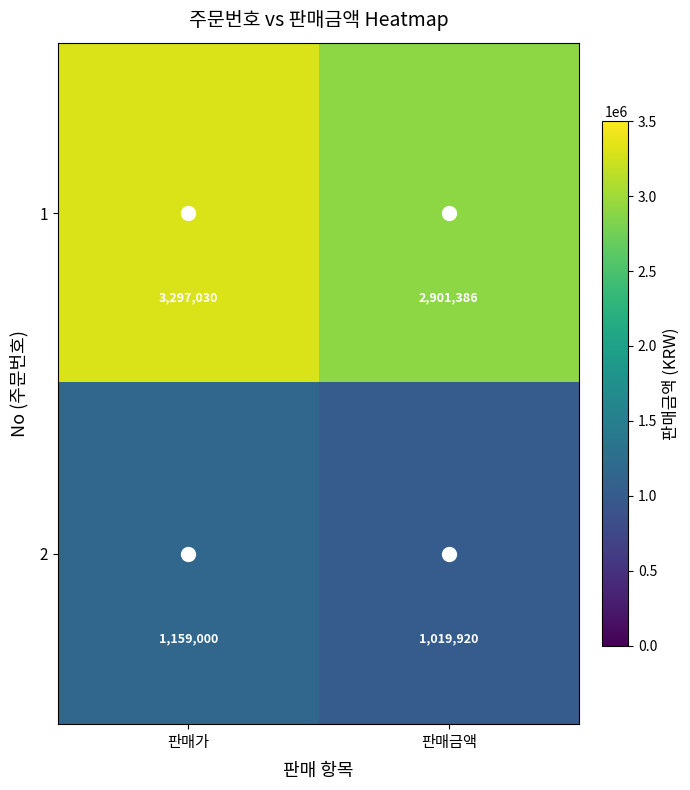

What is the sum of the 1 values at 판매가 and 판매금액?

6198416